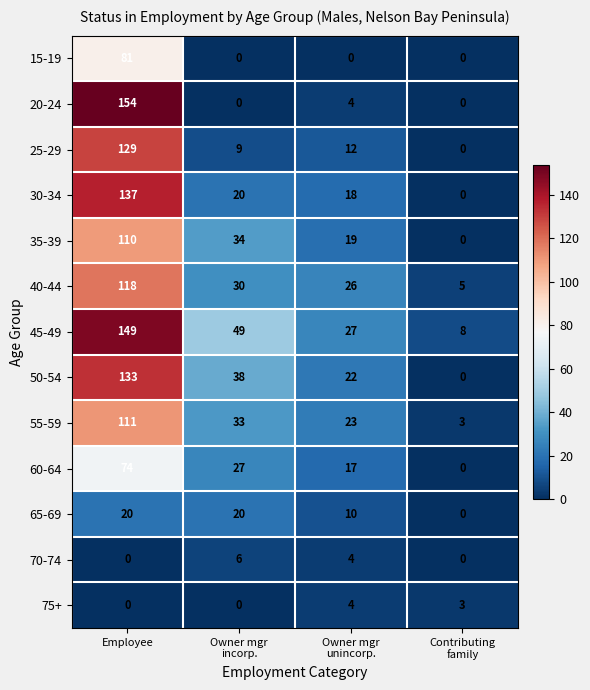

The value of 15-19 at Employee is 81. True or false?

True